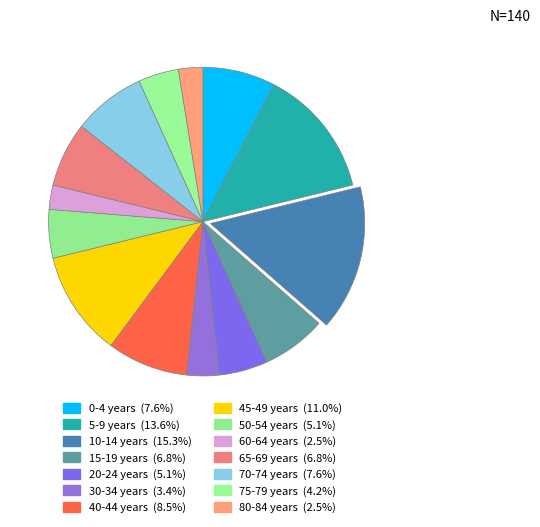

How many segments does this pie chart have?

14